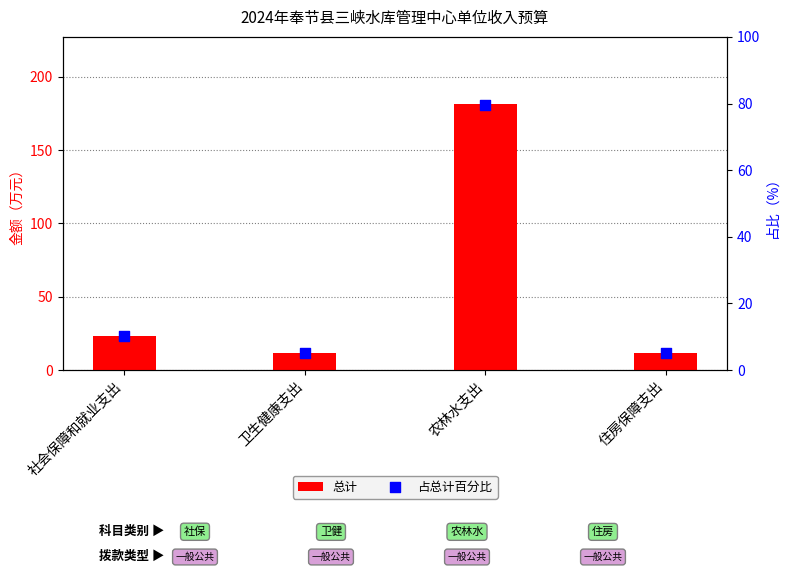

At which category is the sum across all series the highest?

农林水支出